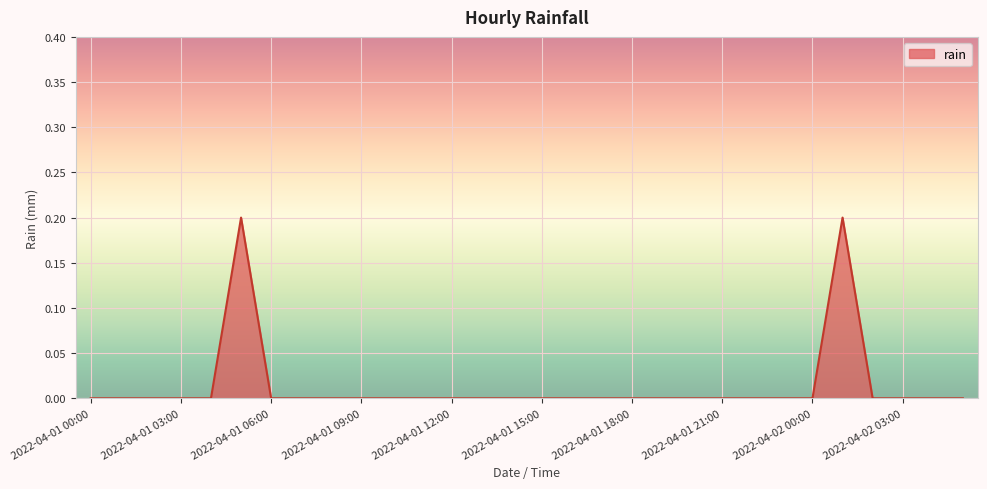

What is the sum of all values?

0.4